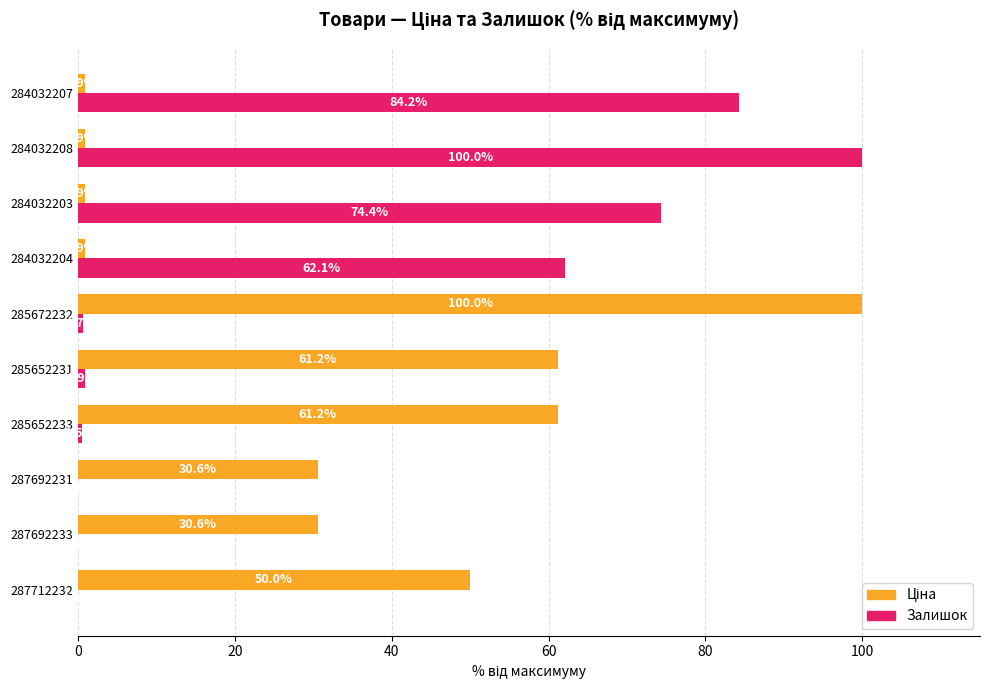

What is the total value across all series at 284032203?

75.3